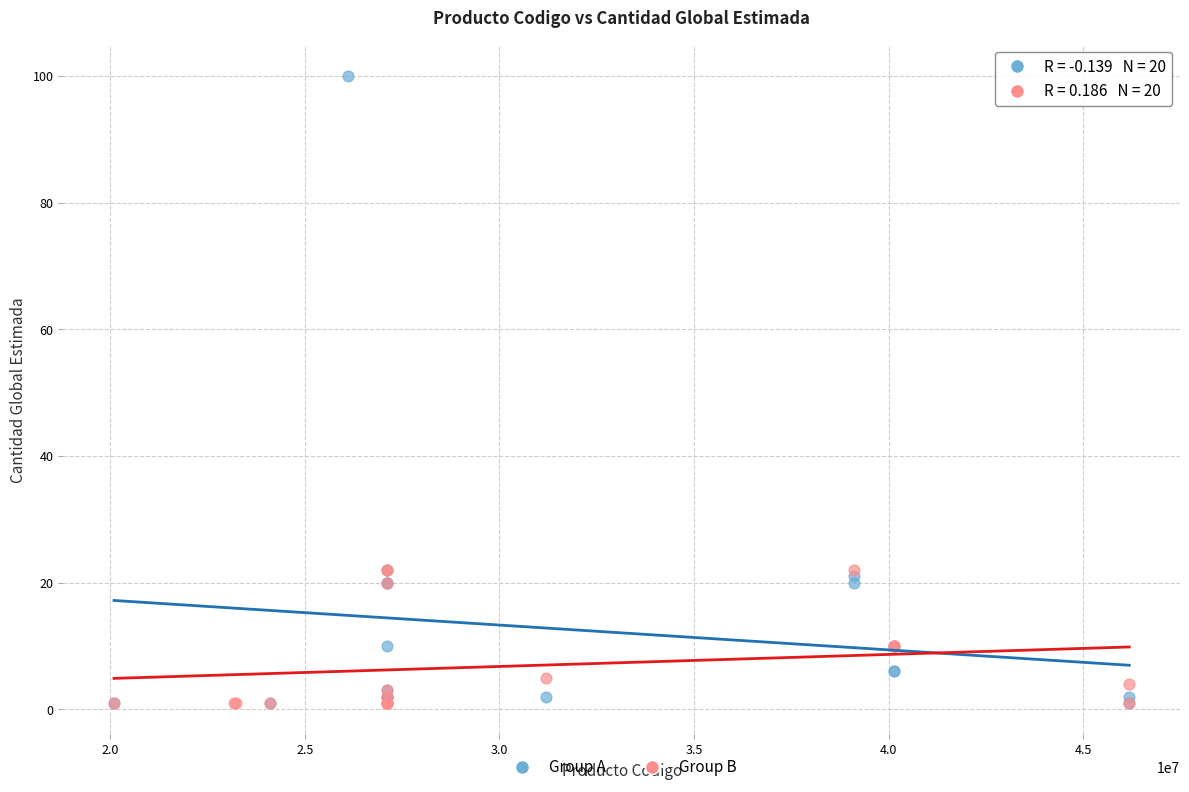

Which series has the largest Y range (max minus min)?

Group A